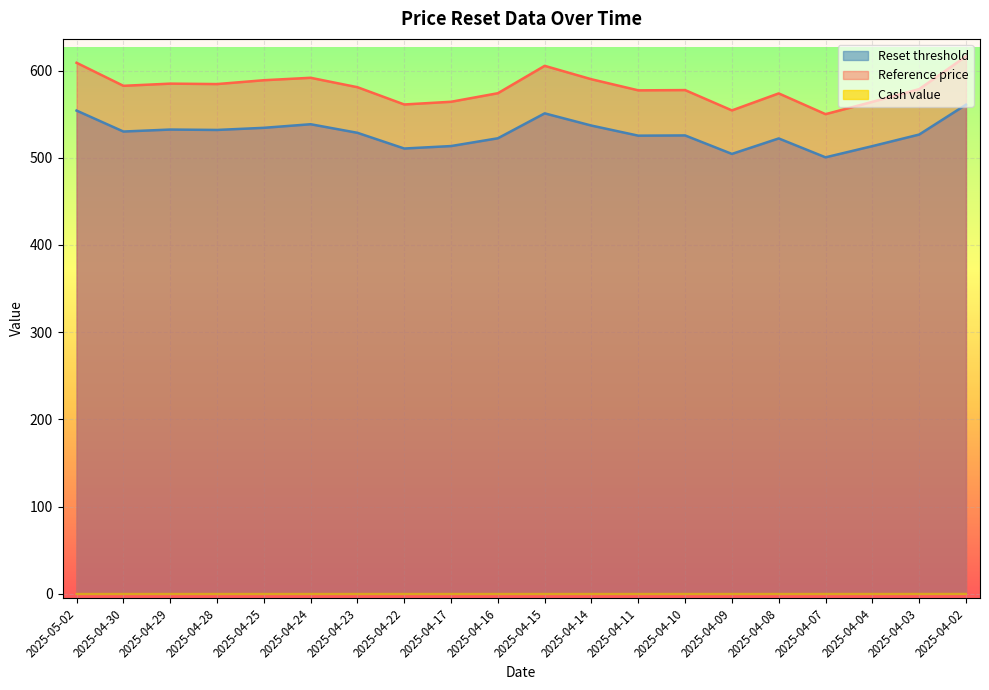

Where is Reset threshold nearest to the value 530?

2025-04-30